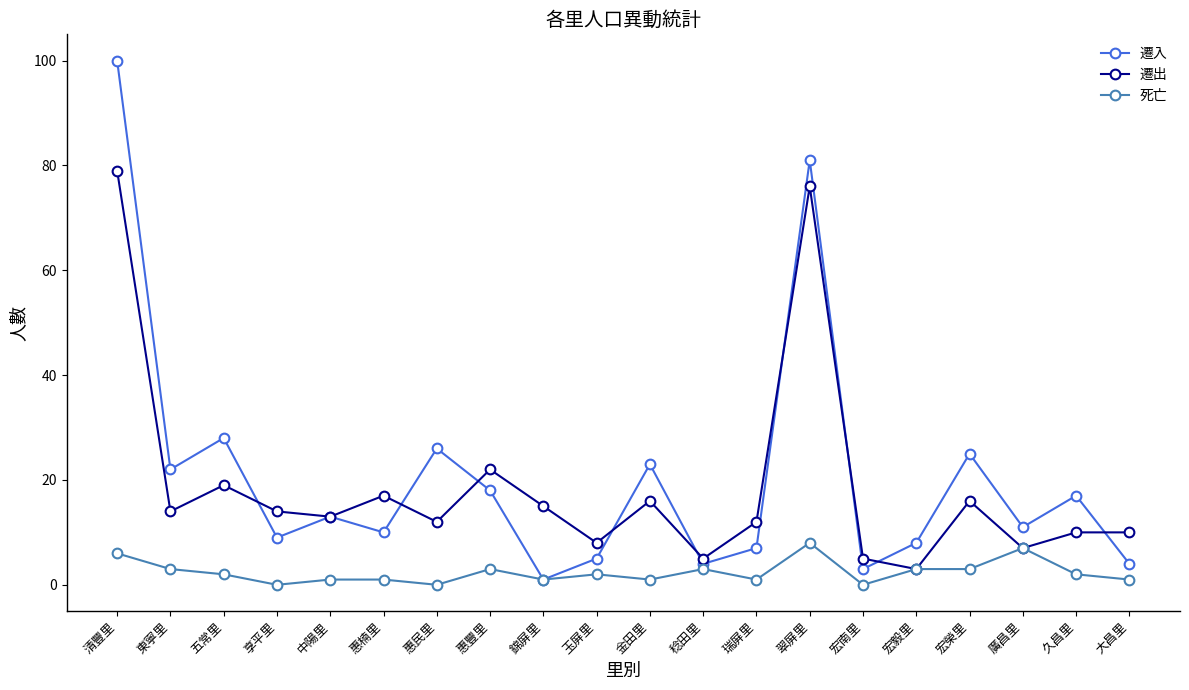

Count the number of data series in this chart.

3